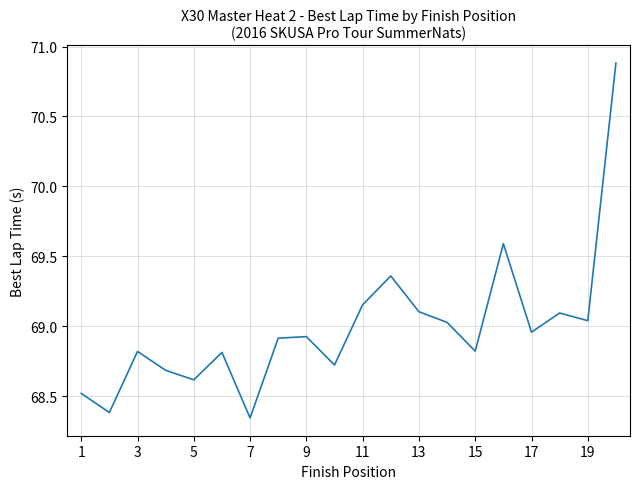

What is the difference between the maximum and minimum values?

2.5